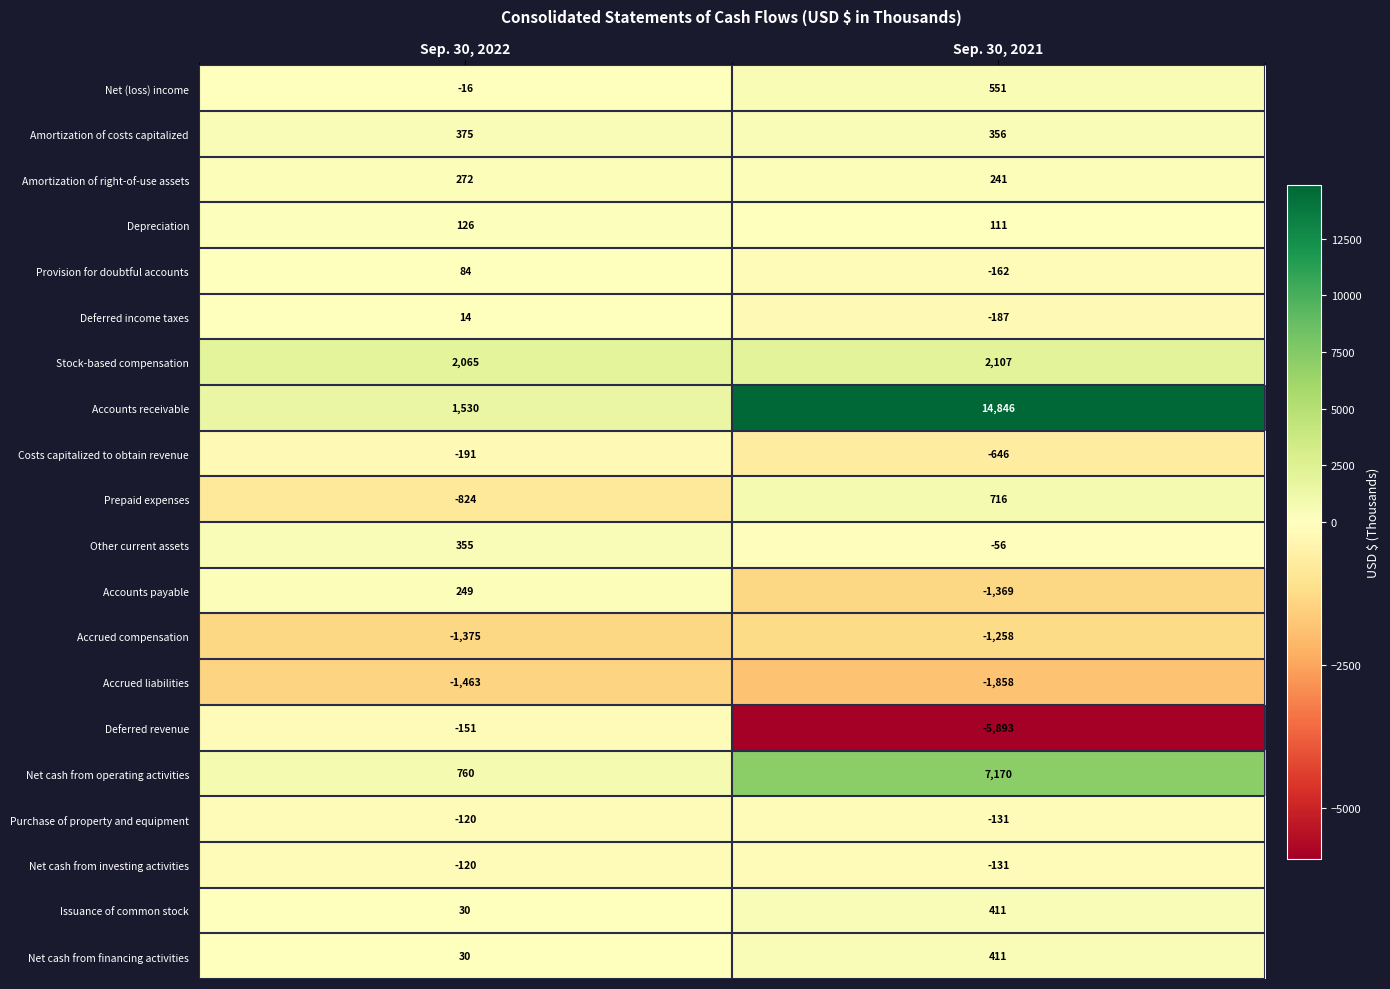

What is the difference between the Purchase of property and equipment values at Sep. 30, 2021 and Sep. 30, 2022?

11